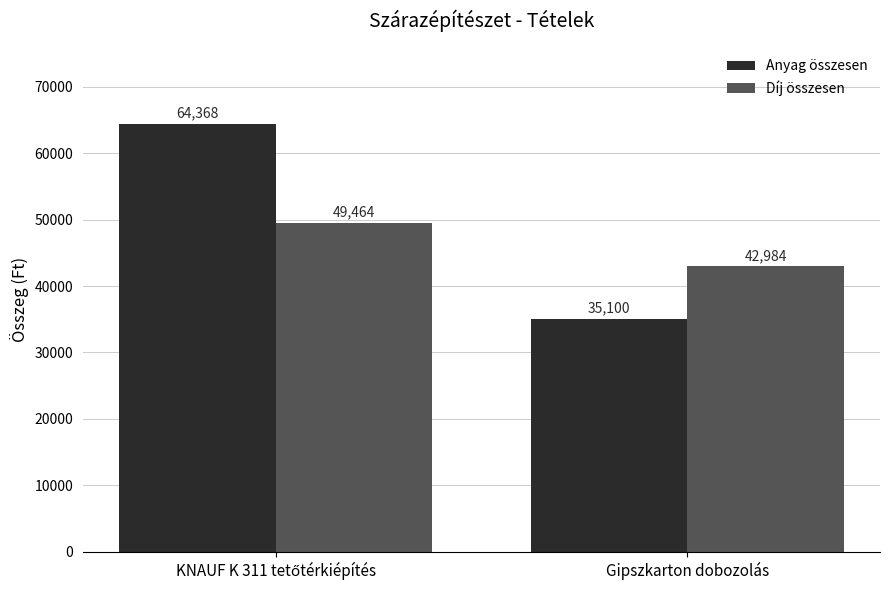

Which series has the largest range (max minus min)?

Anyag összesen